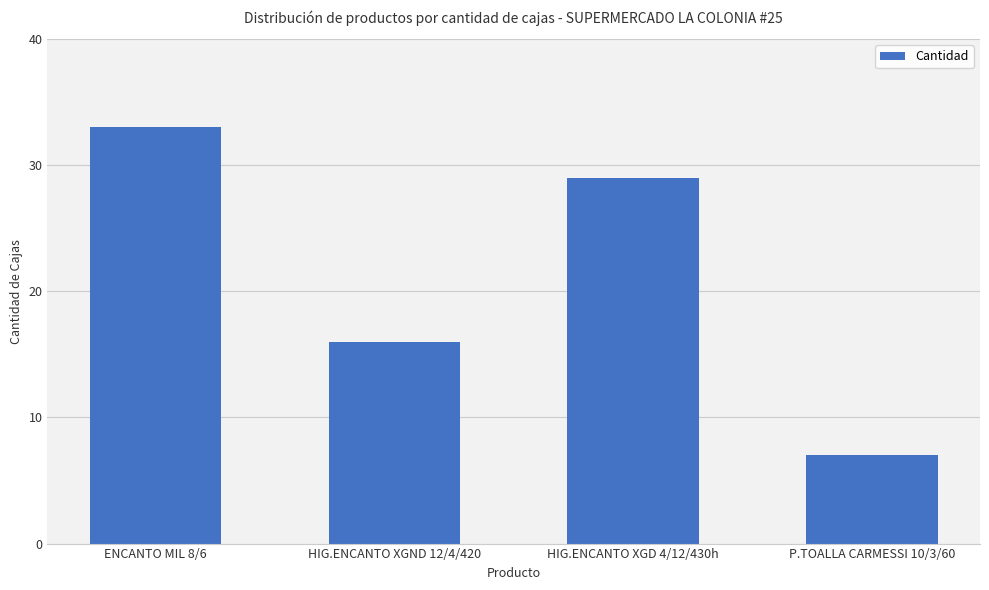

What is the label of the 4th bar from the right?

ENCANTO MIL 8/6